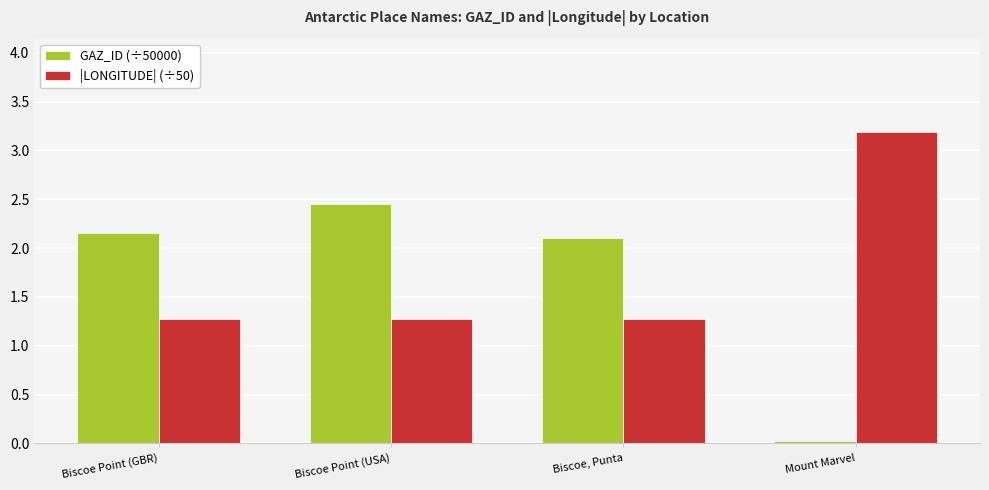

The value of |LONGITUDE| (÷50) at Mount Marvel is 4.7. True or false?

False